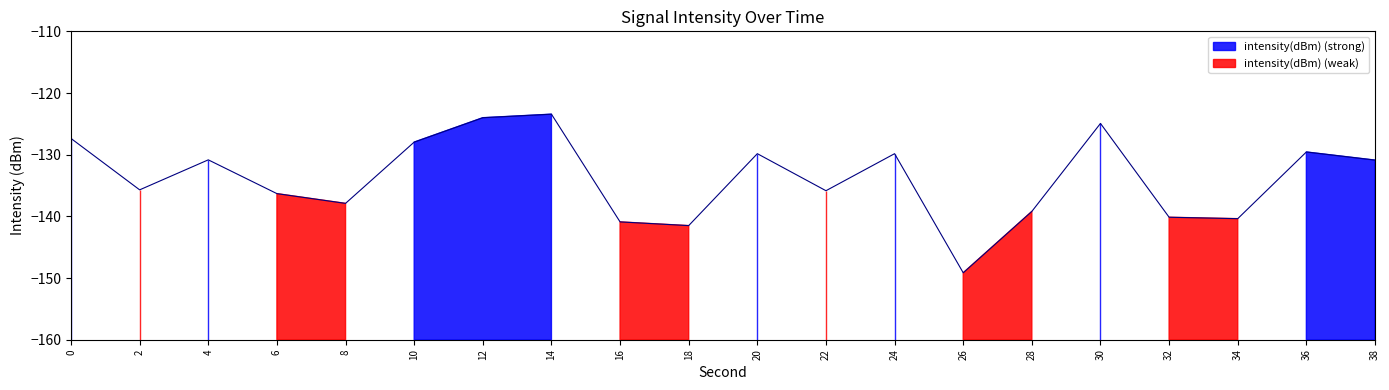

What is the difference between the second highest and second lowest values?

17.5